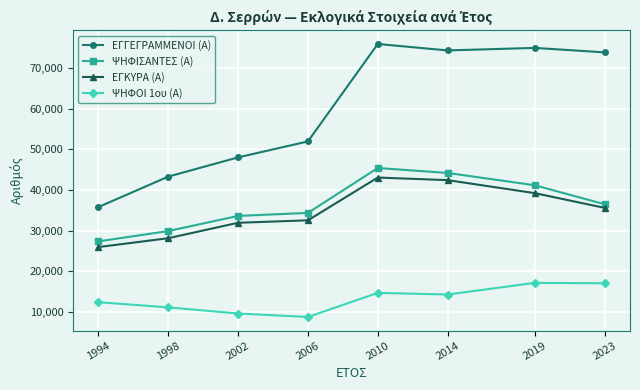

True or false: ΨΗΦΙΣΑΝΤΕΣ (Α) has a value of 14405 at 2006.

False